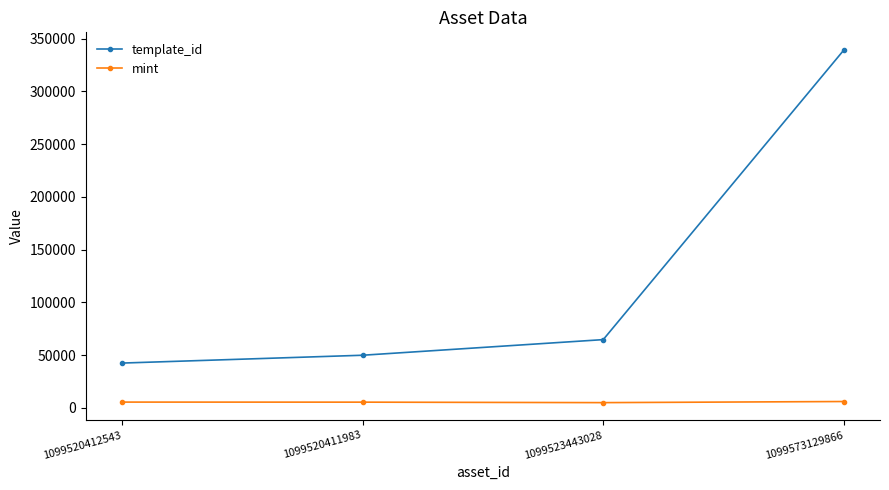

True or false: mint and template_id cross at least once.

False